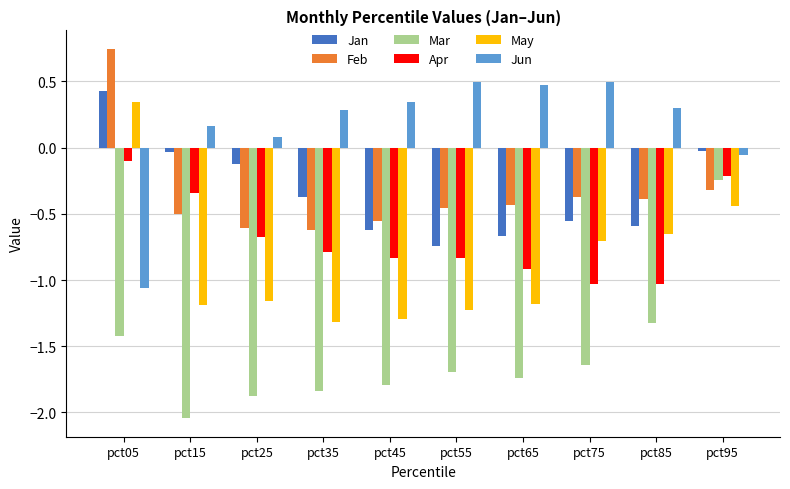

What is the sum of all May values?

-8.8